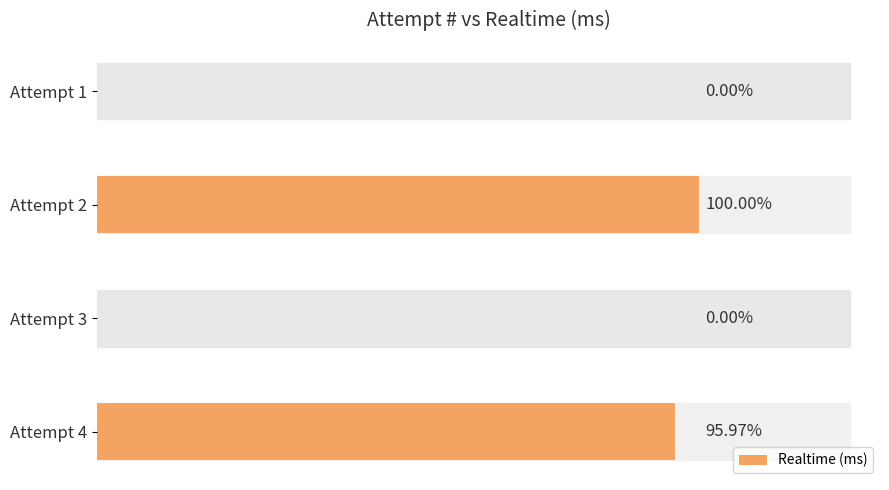

Reading left to right, what are all the values shown in this chart?

5979994	0	6231022	0